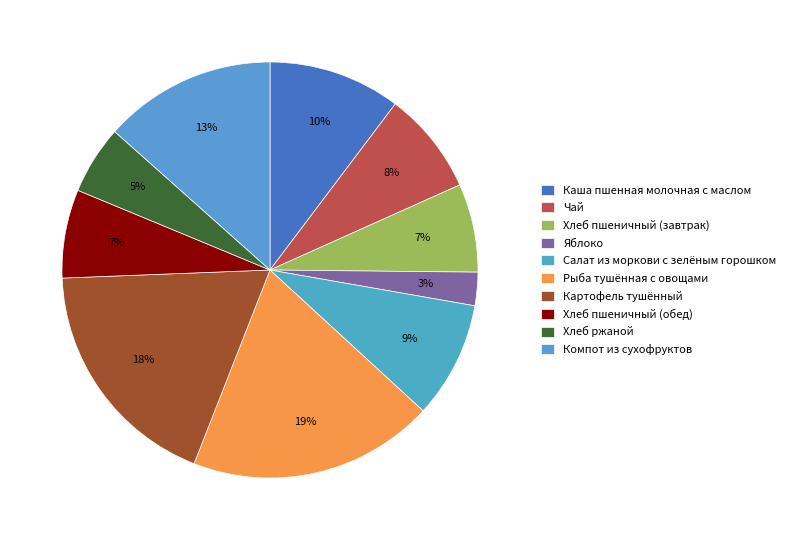

How many segments does this pie chart have?

10